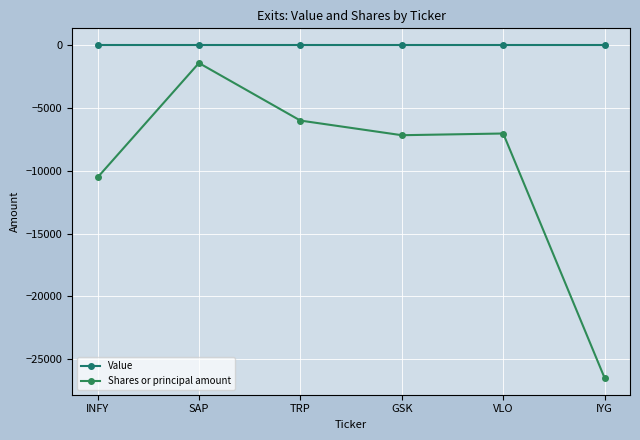

Rank the categories by Shares or principal amount value from highest to lowest.

SAP, TRP, VLO, GSK, INFY, IYG